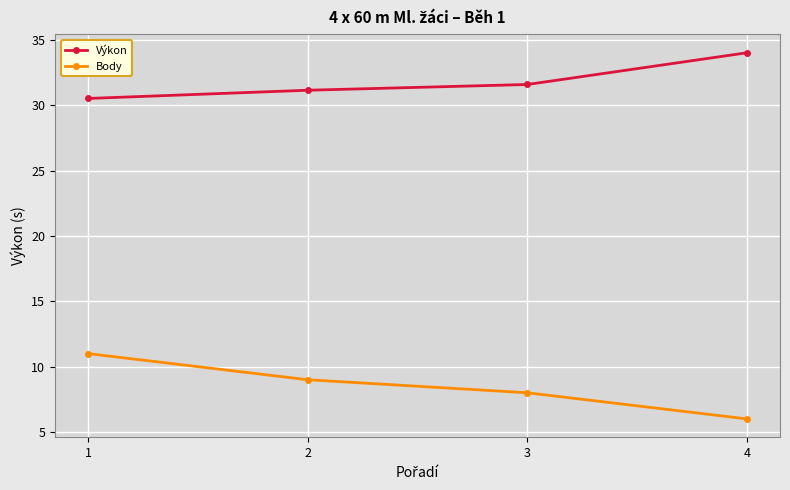

Which series has the largest total across all categories?

Výkon